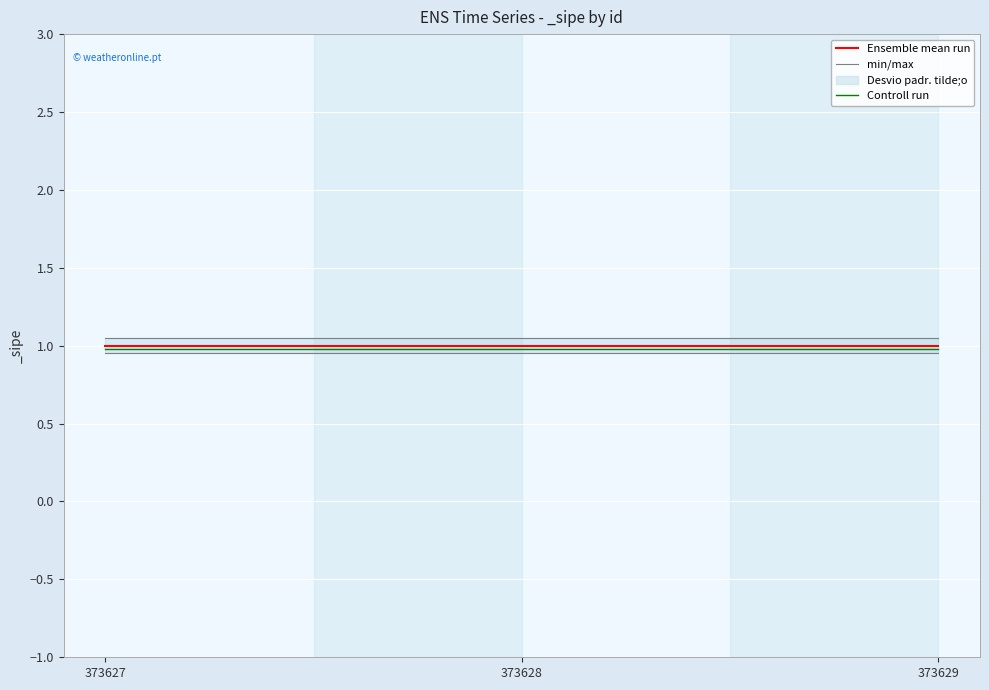

Which category has the lowest value across all series?

373627